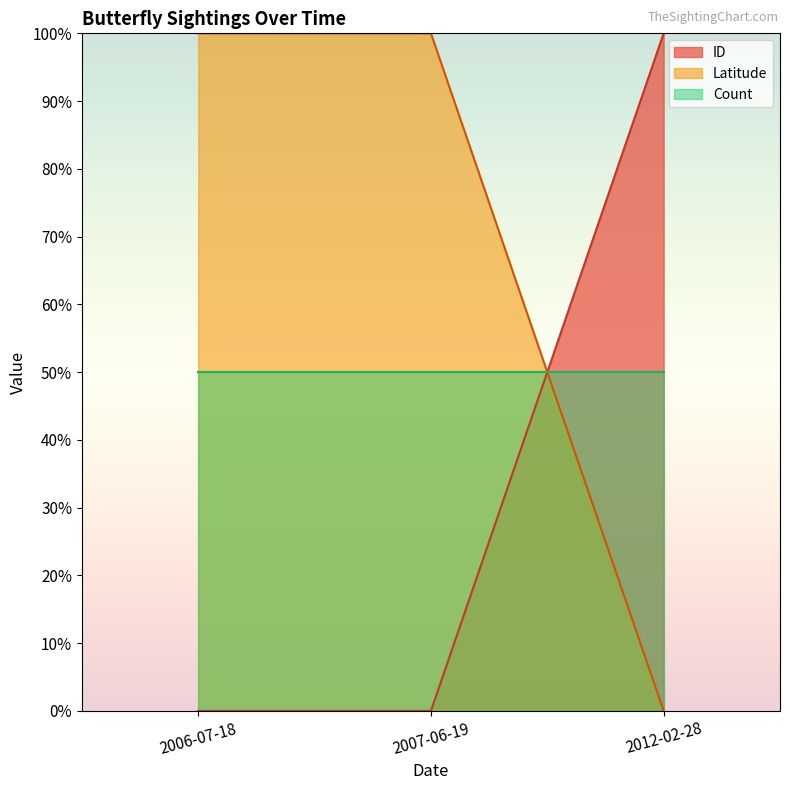

What is the difference between the Latitude values at 2012-02-28 and 2006-07-18?

100.0